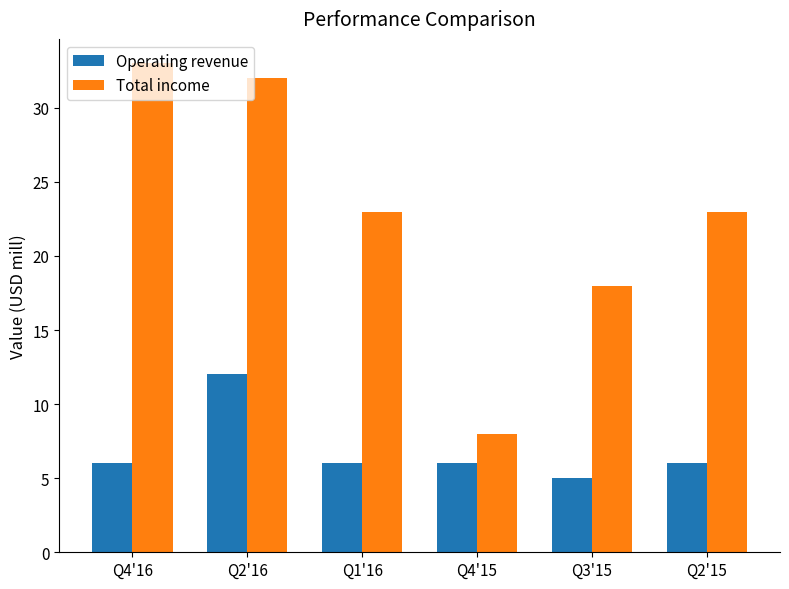

How many data points does each series have?

6